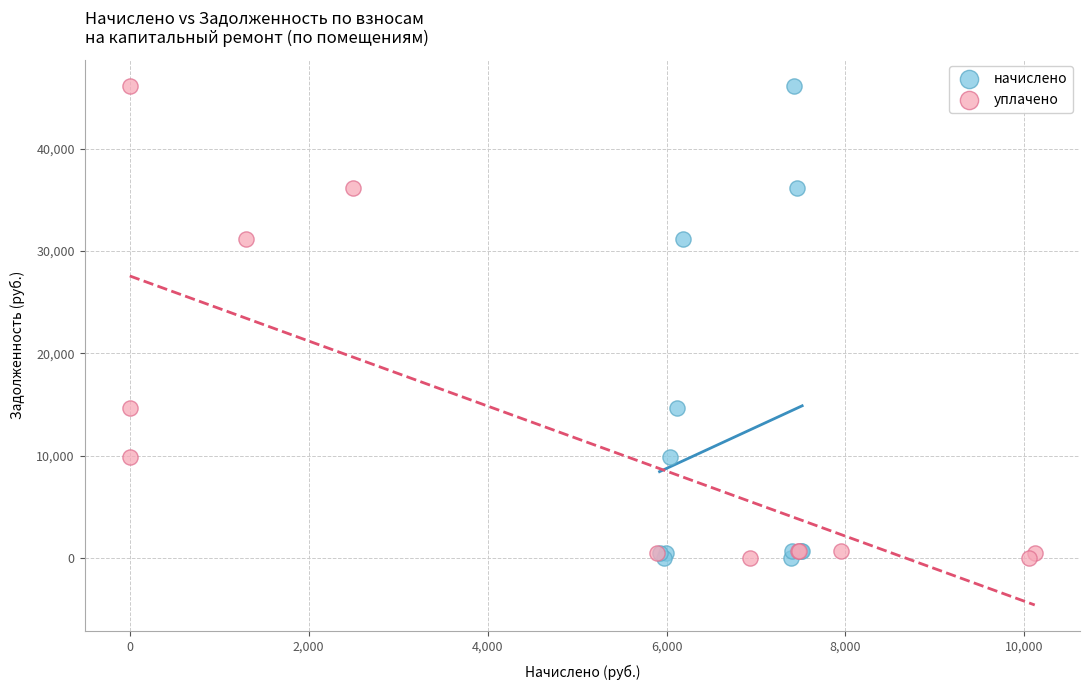

What are all the series names shown in the legend?

начислено, уплачено